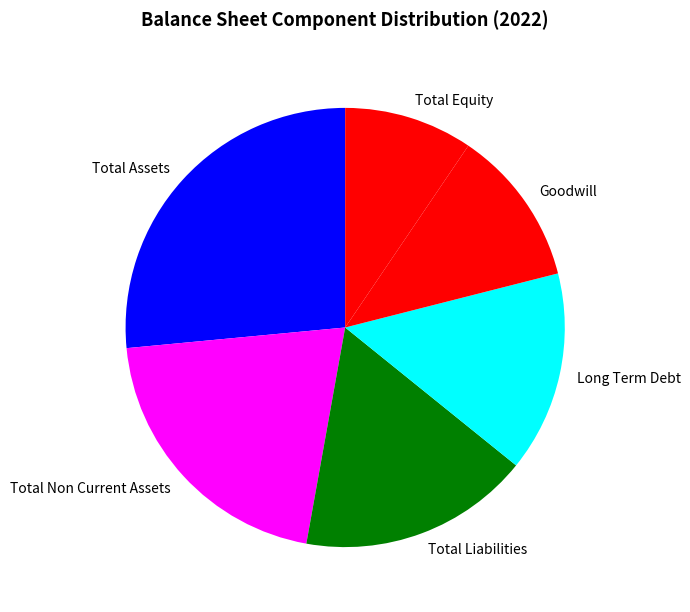

Which slice is the largest?

Total Assets